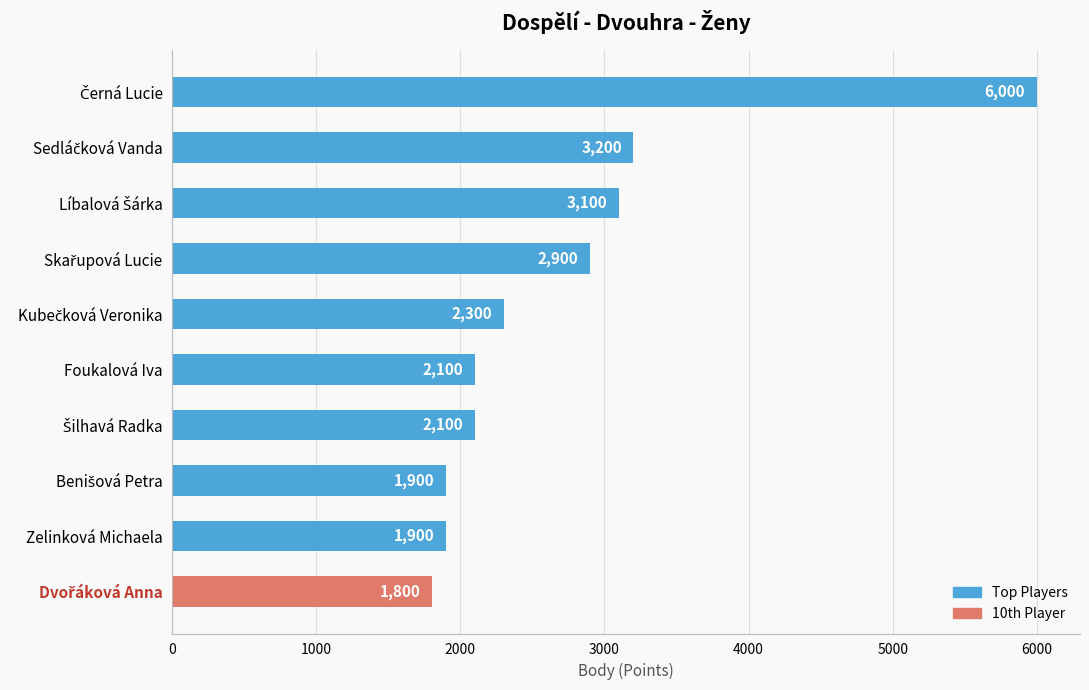

What is the greatest value displayed?

6000